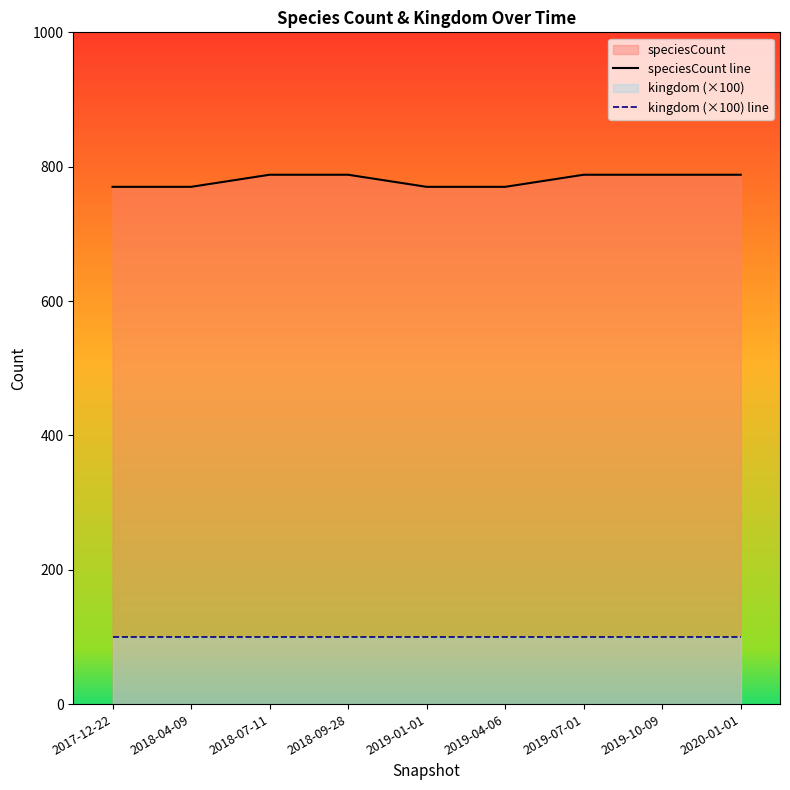

Reading left to right, transcribe all the data shown in this chart.

speciesCount line: 2017-12-22=770	2018-04-09=770	2018-07-11=788	2018-09-28=788	2019-01-01=770	2019-04-06=770	2019-07-01=788	2019-10-09=788	2020-01-01=788
kingdom (×100) line: 2017-12-22=100	2018-04-09=100	2018-07-11=100	2018-09-28=100	2019-01-01=100	2019-04-06=100	2019-07-01=100	2019-10-09=100	2020-01-01=100